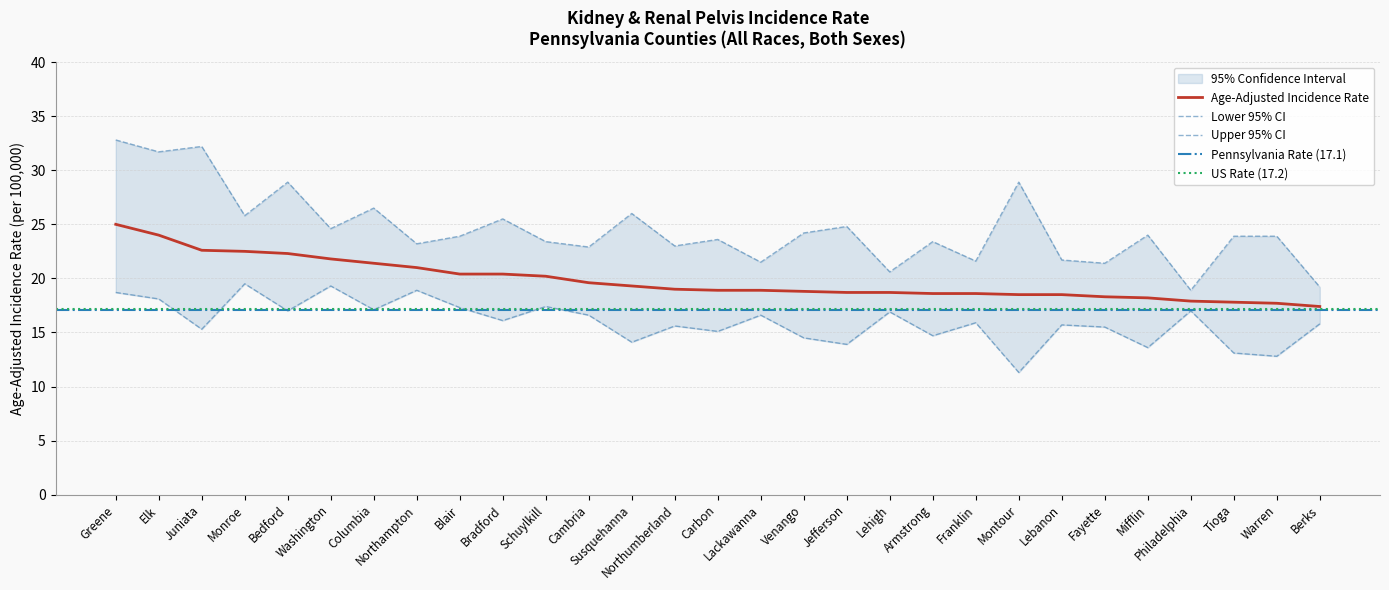

What is the value of the Upper 95% CI point at the 27th from the left?

23.9